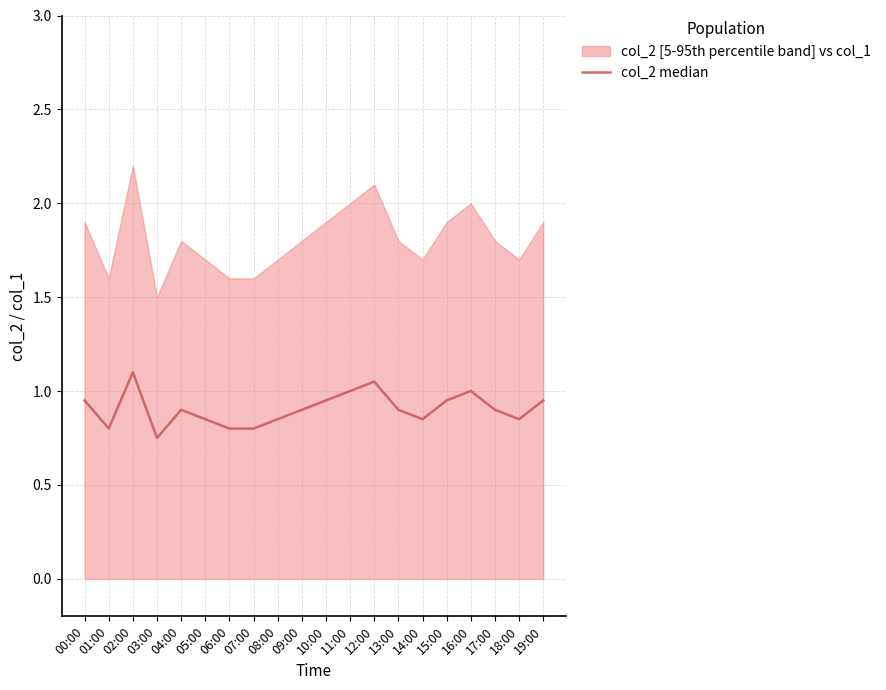

True or false: the data shows 1.7 at 12:00.

False